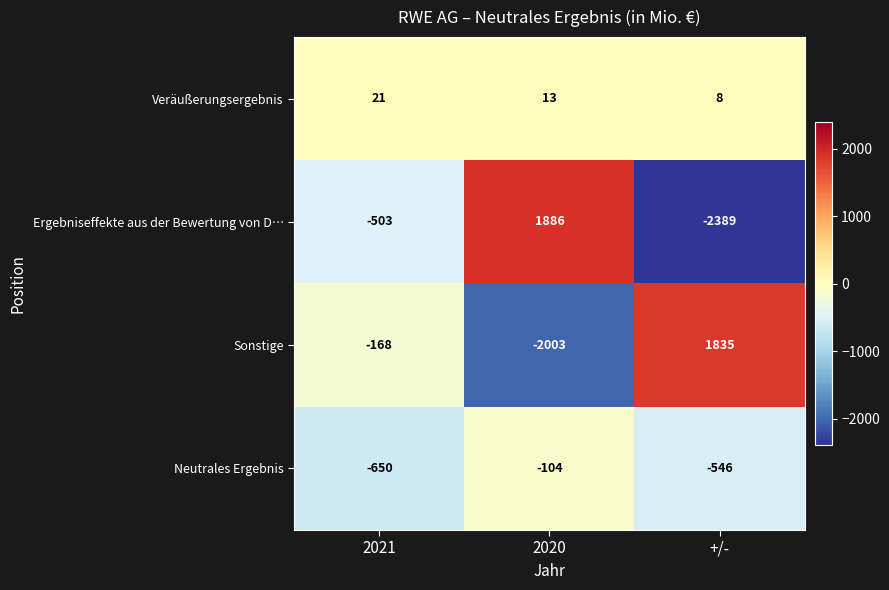

Count the Sonstige values in the range -2003 to 1835.

3